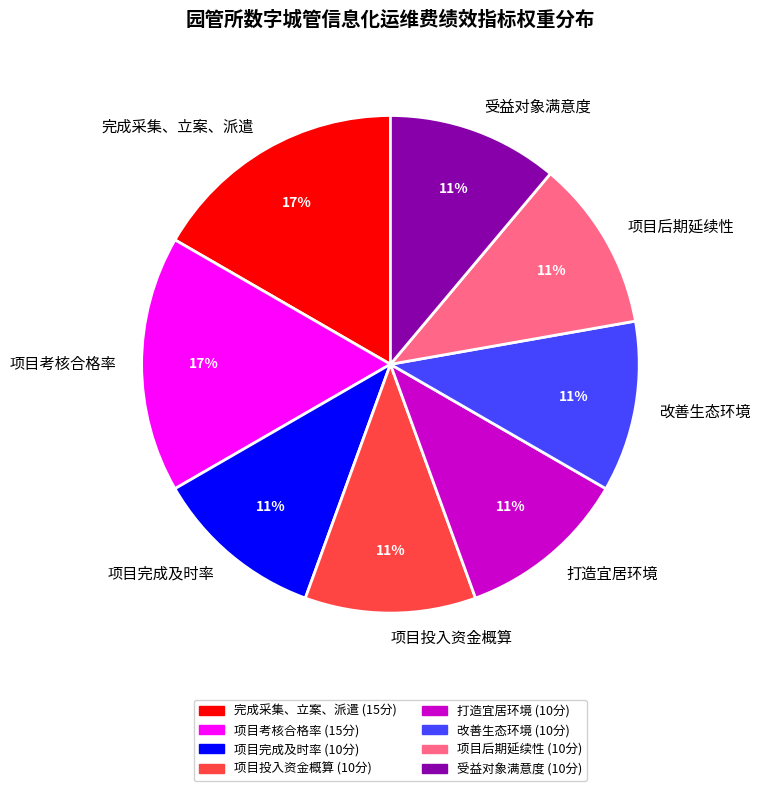

Which has a higher value, 完成采集、立案、派遣 or 项目完成及时率?

完成采集、立案、派遣